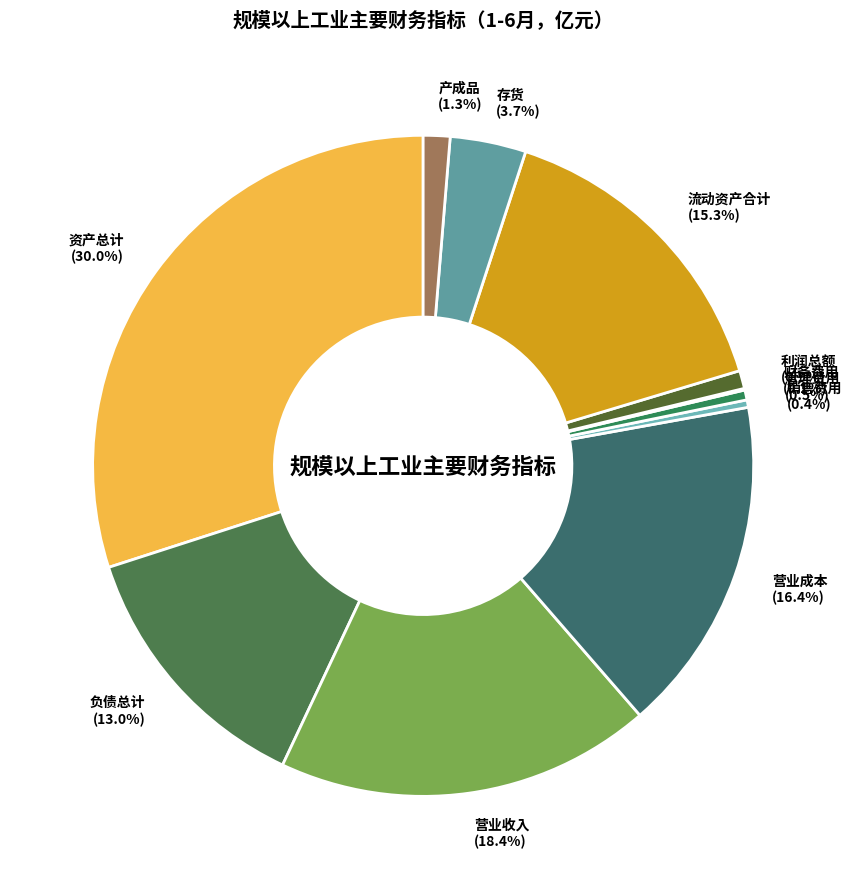

Which has a higher value, 利润总额 (0.9%) or 存货 (3.7%)?

存货 (3.7%)